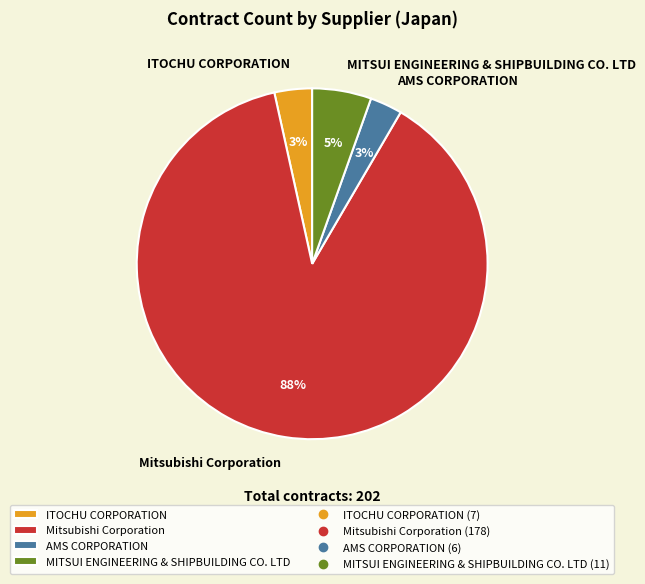

The Mitsubishi Corporation slice represents 88% of the pie. True or false?

True